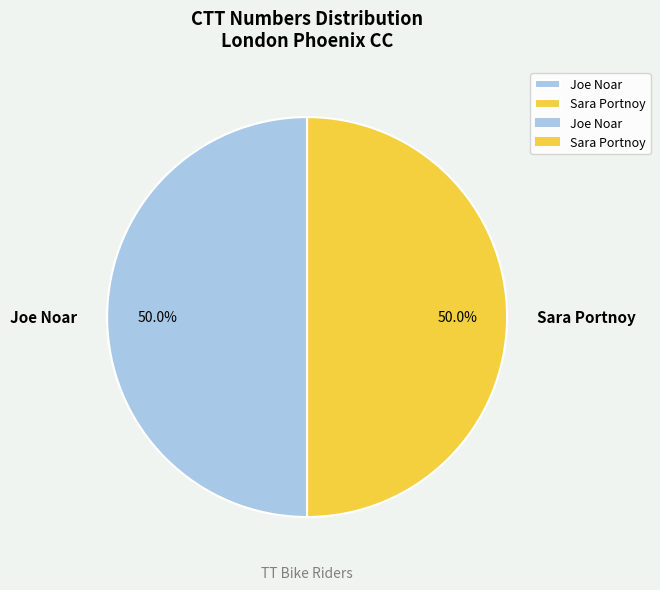

To the nearest percent, what percentage of the pie is Joe Noar?

50%